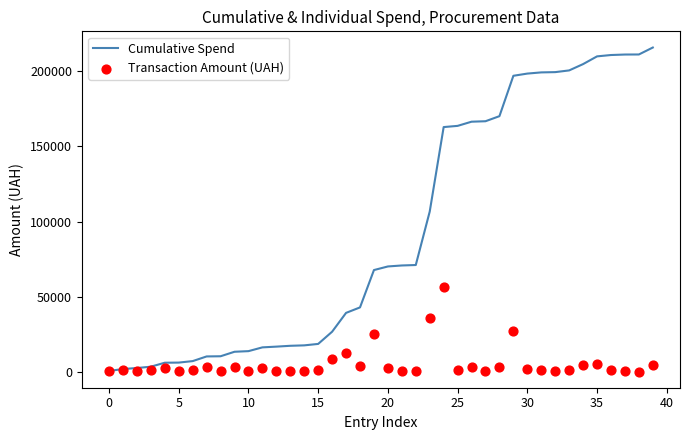

At which category is the sum across all series the highest?

29